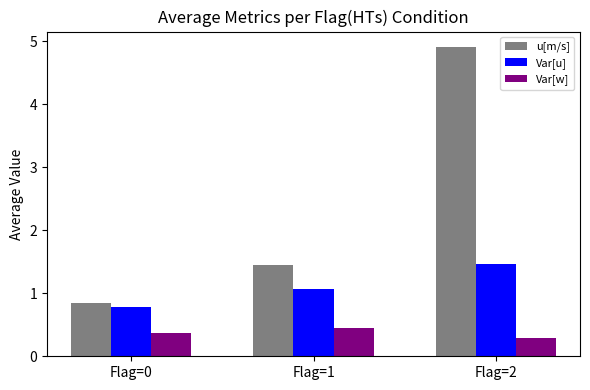

What is the sum of the Var[w] values at Flag=0 and Flag=2?

0.7